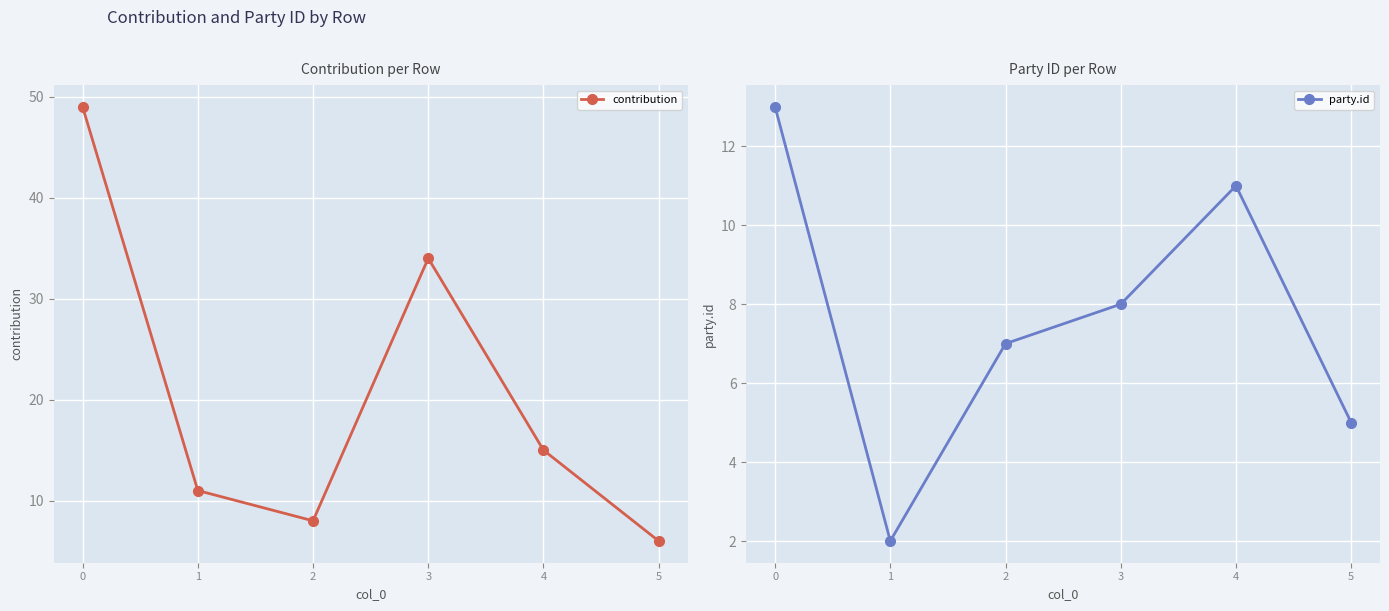

Reading left to right, what are all the values shown in this chart?

contribution: 49	11	8	34	15	6
party.id: 13	2	7	8	11	5